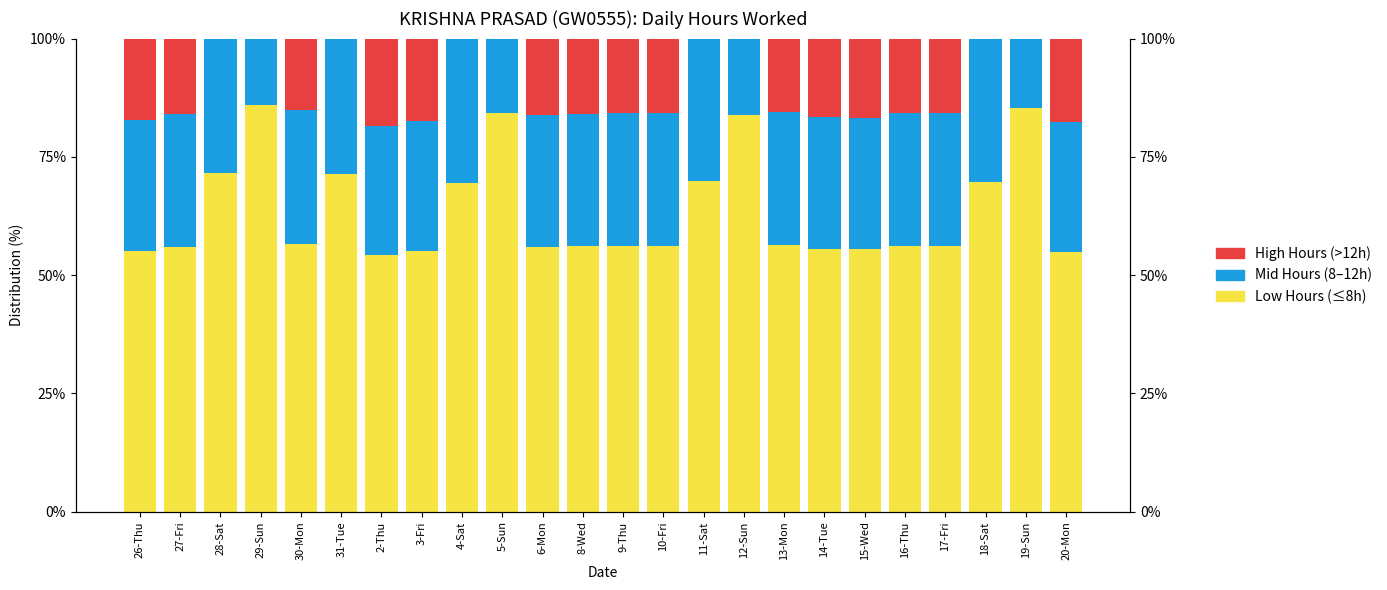

What is the sum of the Mid Hours (8-12h) values at 12-Sun and 15-Wed?

43.9